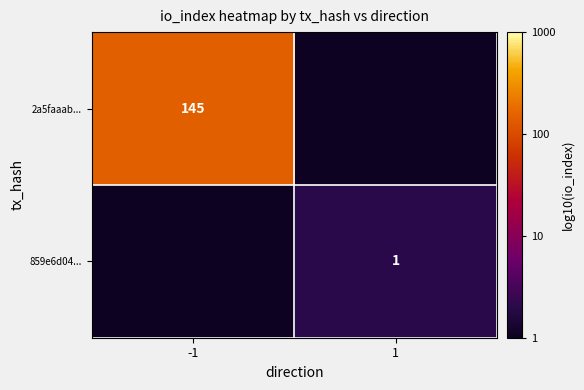

What is the spread (max minus min) of values at 1?

0.3